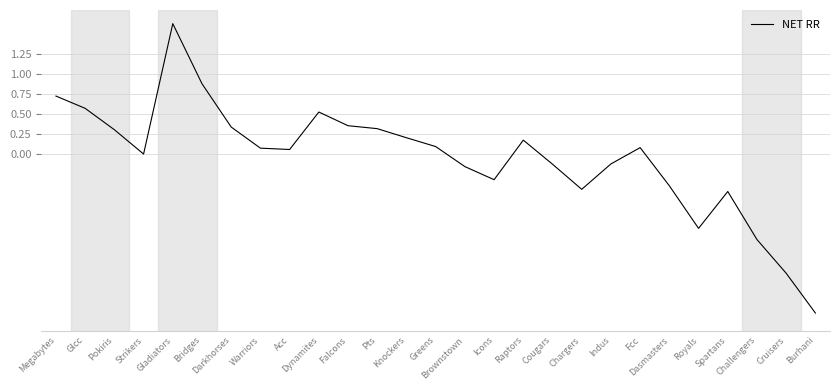

What is the difference between the maximum and minimum values?

3.6